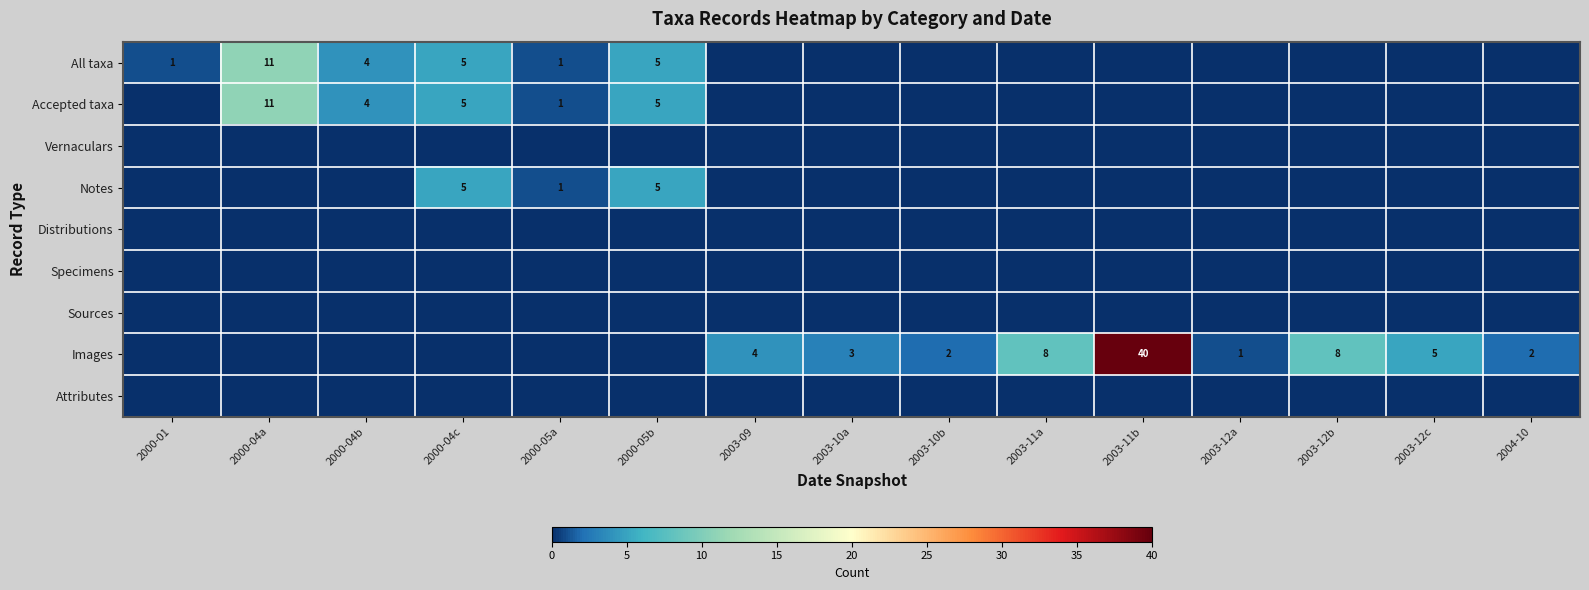

At how many categories does at least one series exceed 12?

1